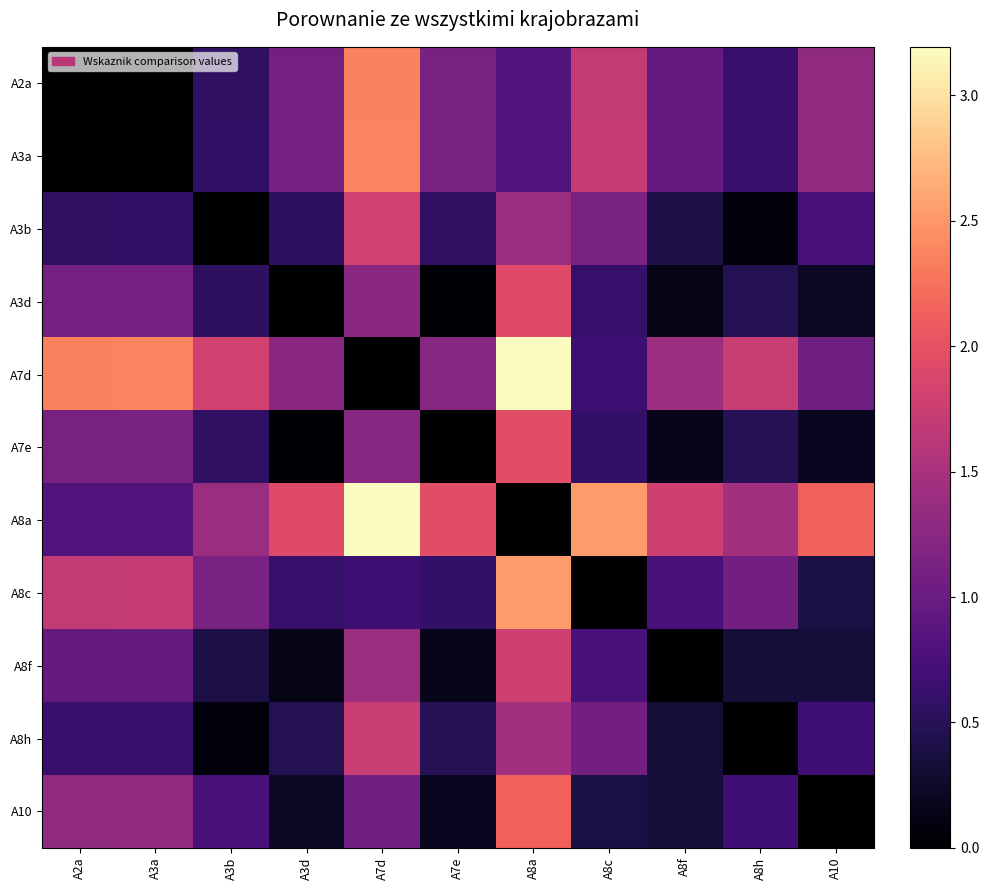

What is the greatest value displayed?

3.2